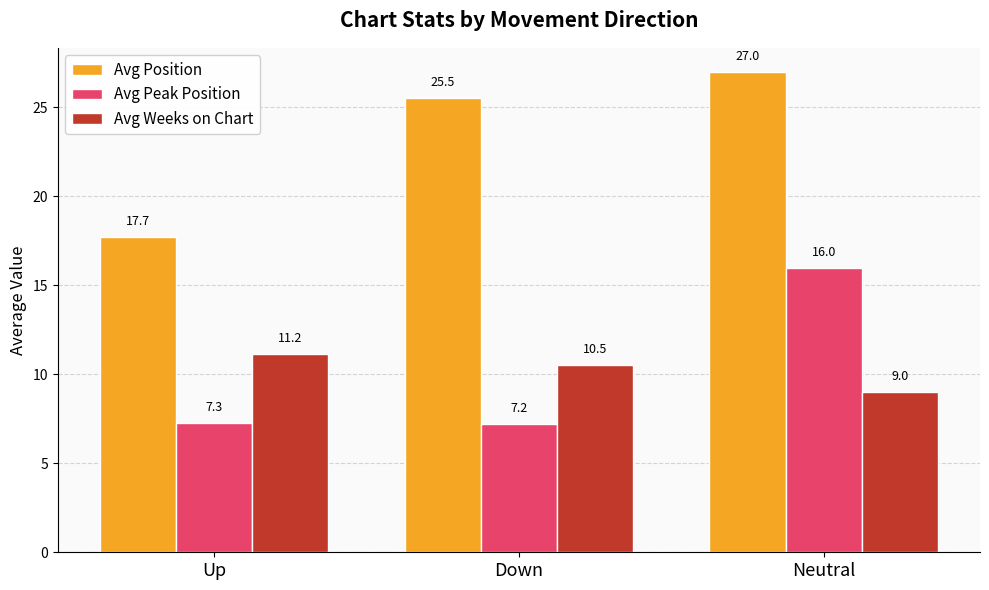

Rank the series by their maximum value, from lowest to highest.

Avg Weeks on Chart, Avg Peak Position, Avg Position